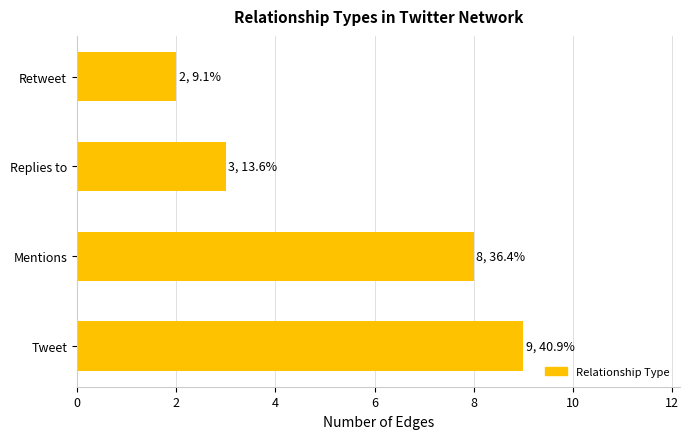

What is the average value?

6